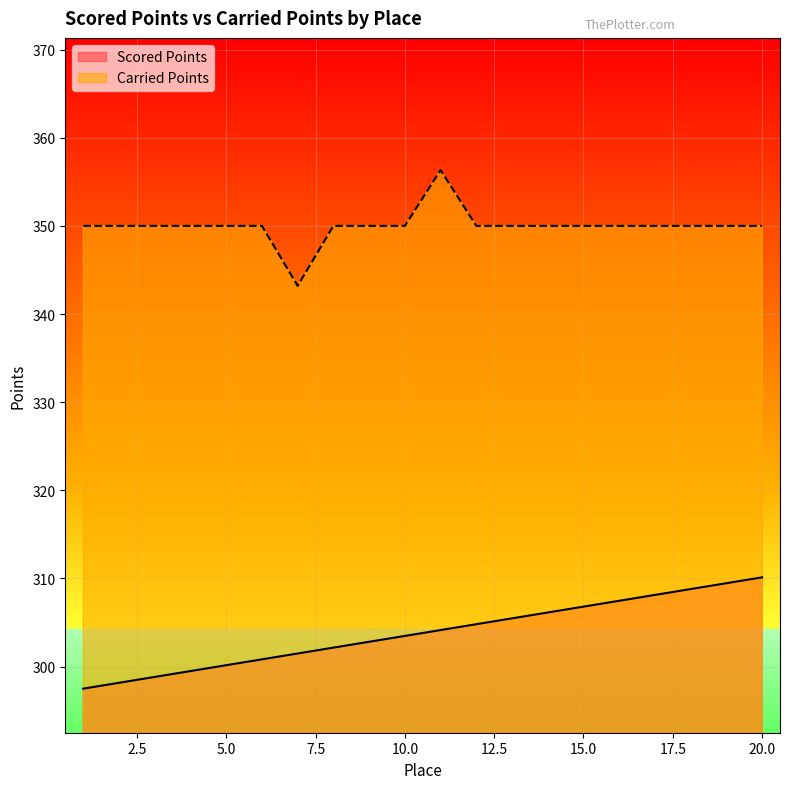

True or false: Scored Points has a value of 304.1 at 11.

True